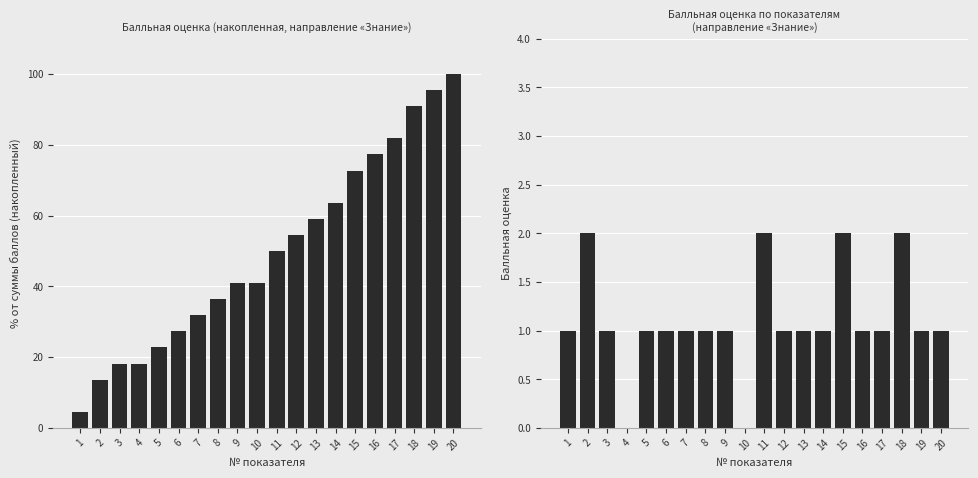

Reading left to right, list all the values displayed in this chart.

Балльная оценка (накопленная): 1=4.5	2=13.6	3=18.2	4=18.2	5=22.7	6=27.3	7=31.8	8=36.4	9=40.9	10=40.9	11=50.0	12=54.5	13=59.1	14=63.6	15=72.7	16=77.3	17=81.8	18=90.9	19=95.5	20=100.0
Балльная оценка: 1=1.0	2=2.0	3=1.0	4=0.0	5=1.0	6=1.0	7=1.0	8=1.0	9=1.0	10=0.0	11=2.0	12=1.0	13=1.0	14=1.0	15=2.0	16=1.0	17=1.0	18=2.0	19=1.0	20=1.0